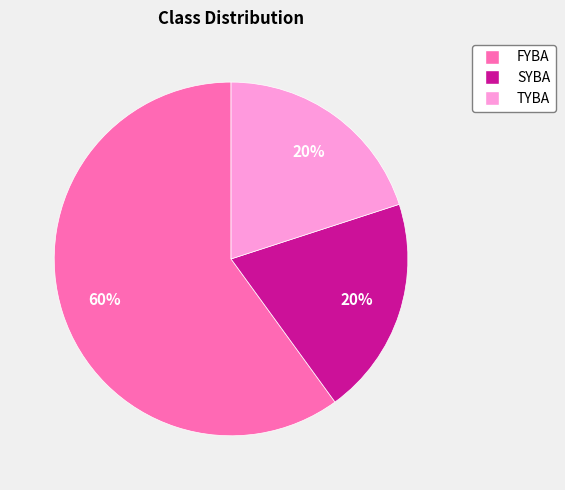

Which category has the biggest portion of the pie?

FYBA